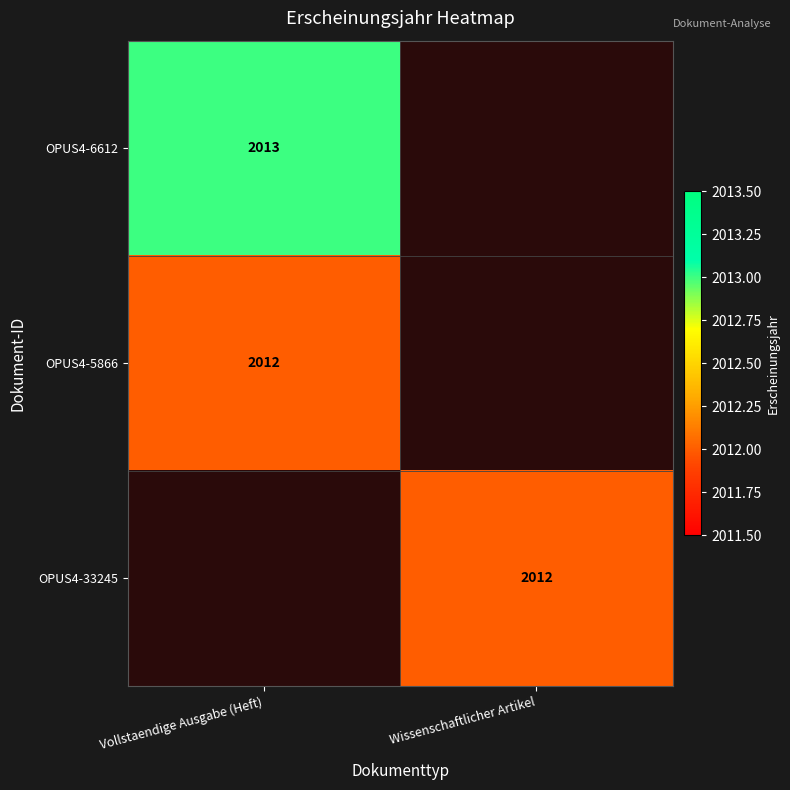

The value of OPUS4-6612 at Vollstaendige Ausgabe (Heft) is 1221. True or false?

False